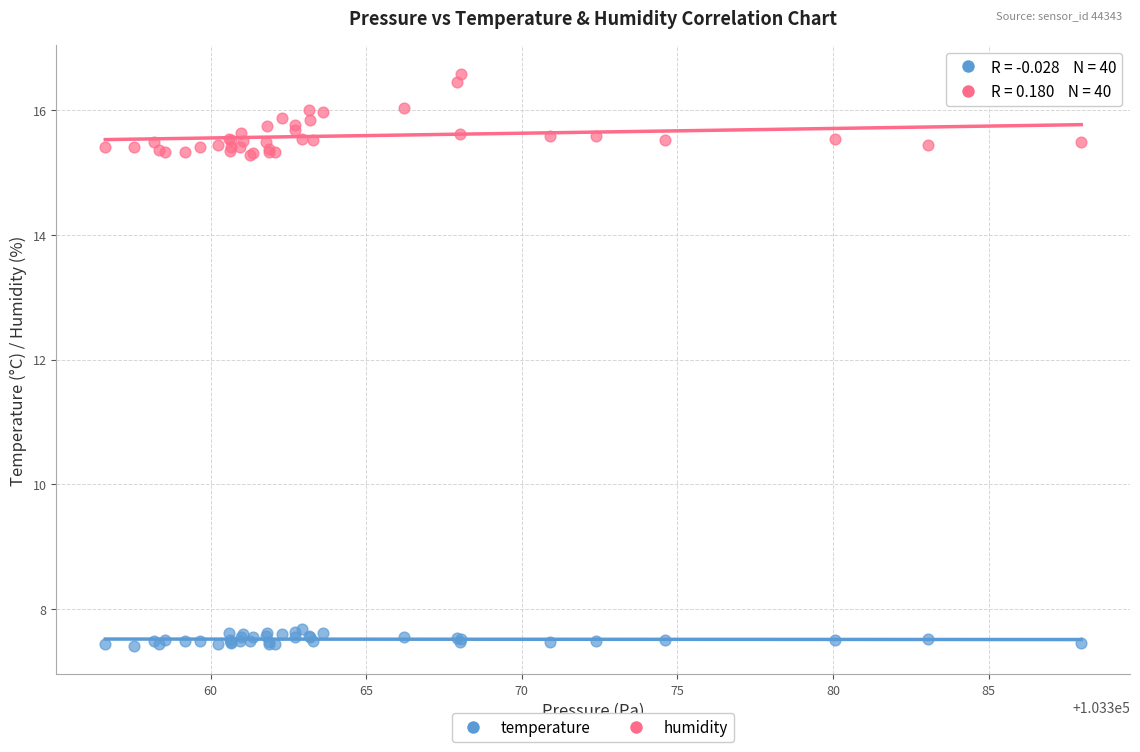

What are all the series names shown in the legend?

temperature, humidity